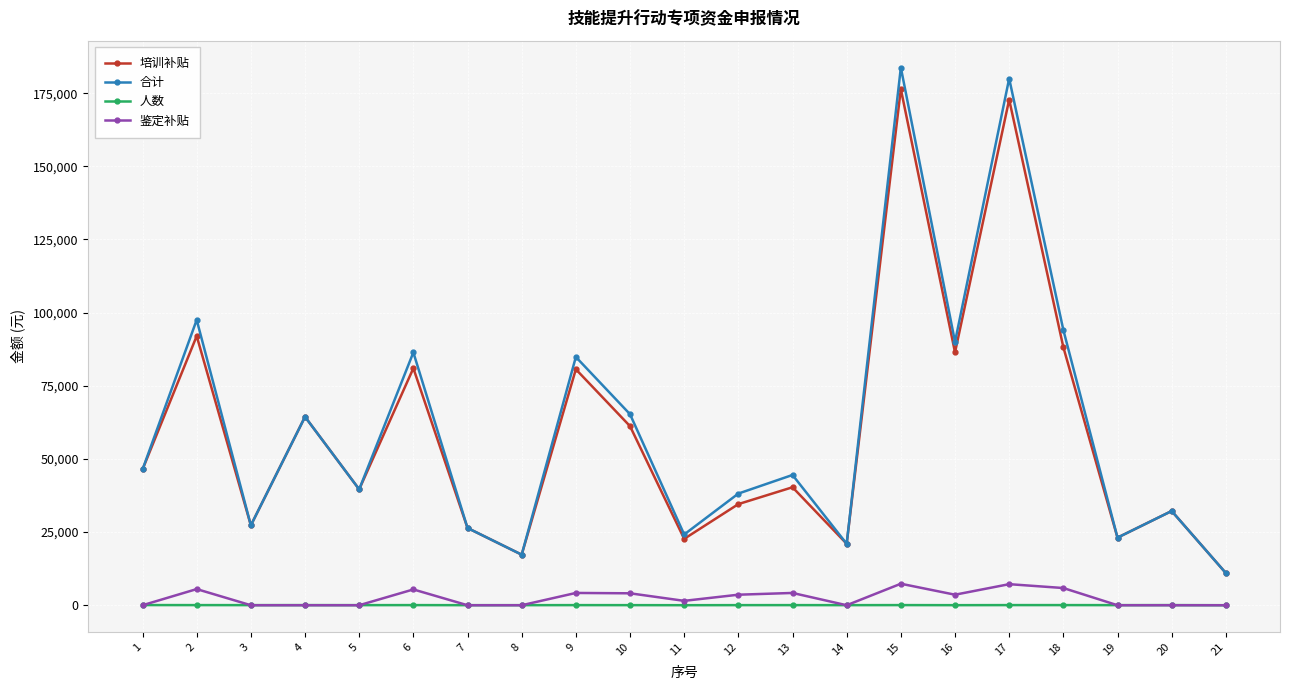

What is the spread (max minus min) of values at 15?

183701